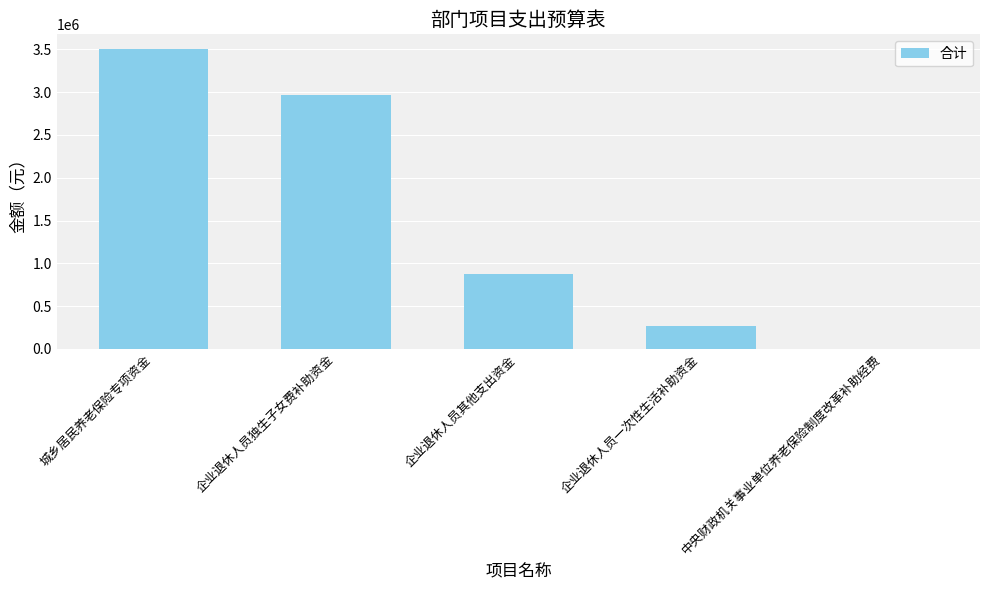

Is it true that the value at 城乡居民养老保险专项资金 is 3500166.4?

True